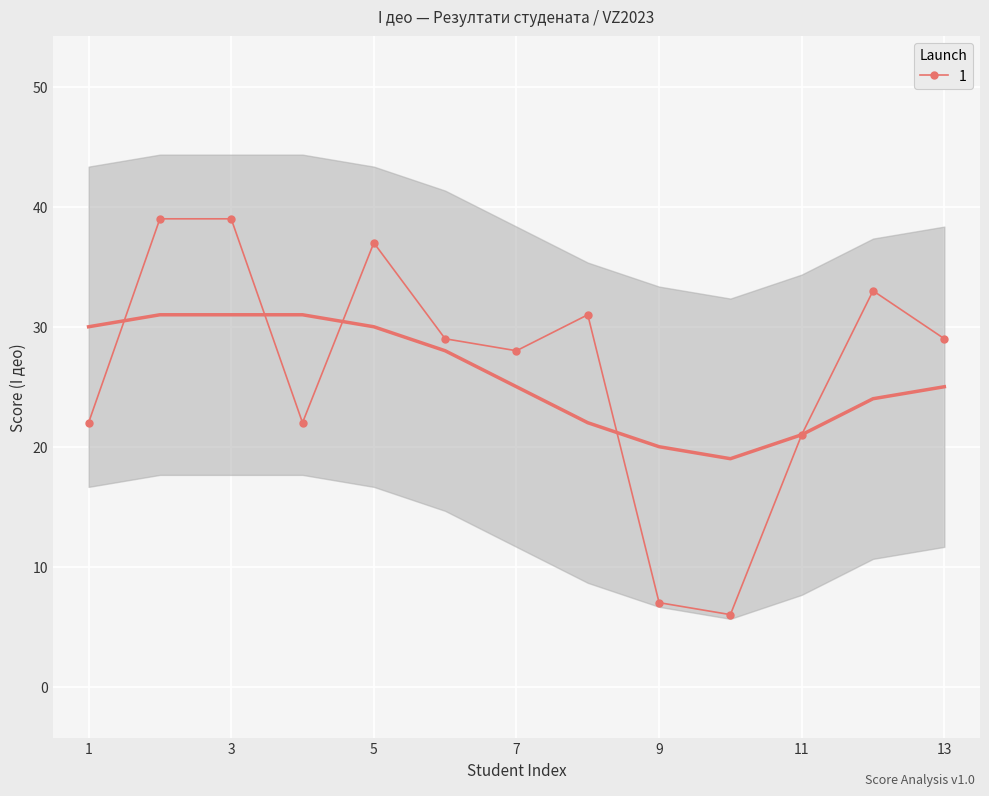

What is the smallest value displayed?

6